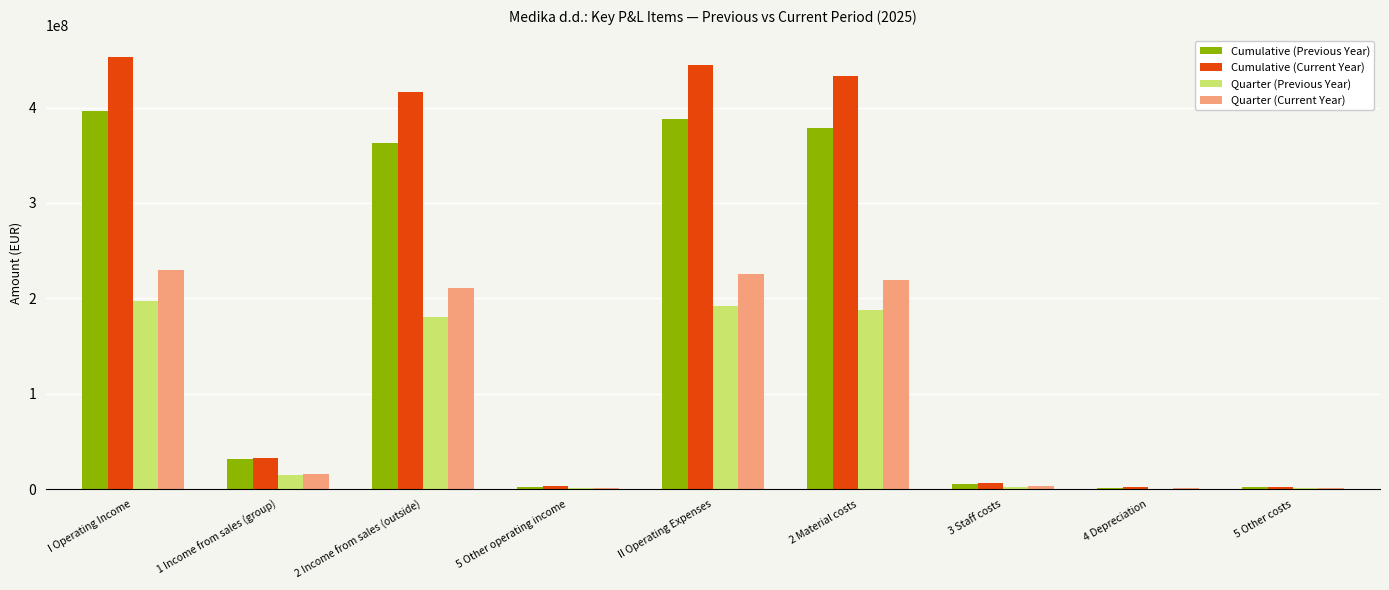

What is the maximum value shown in the chart?

452695862